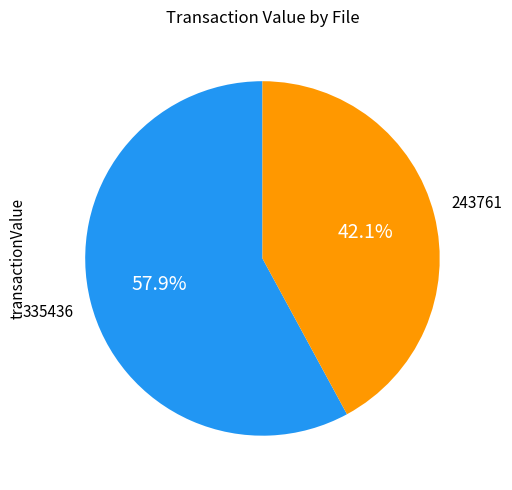

Is there a majority slice in this chart?

Yes